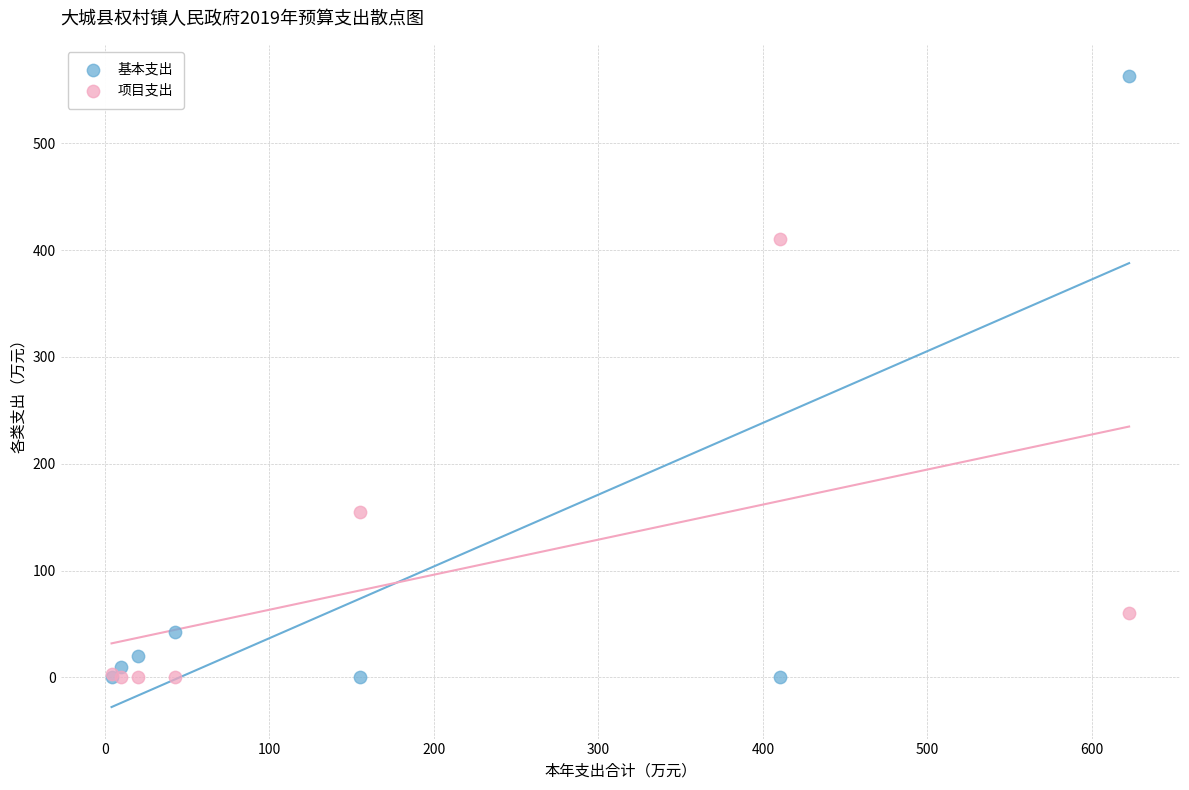

Which series reaches the maximum Y coordinate?

基本支出